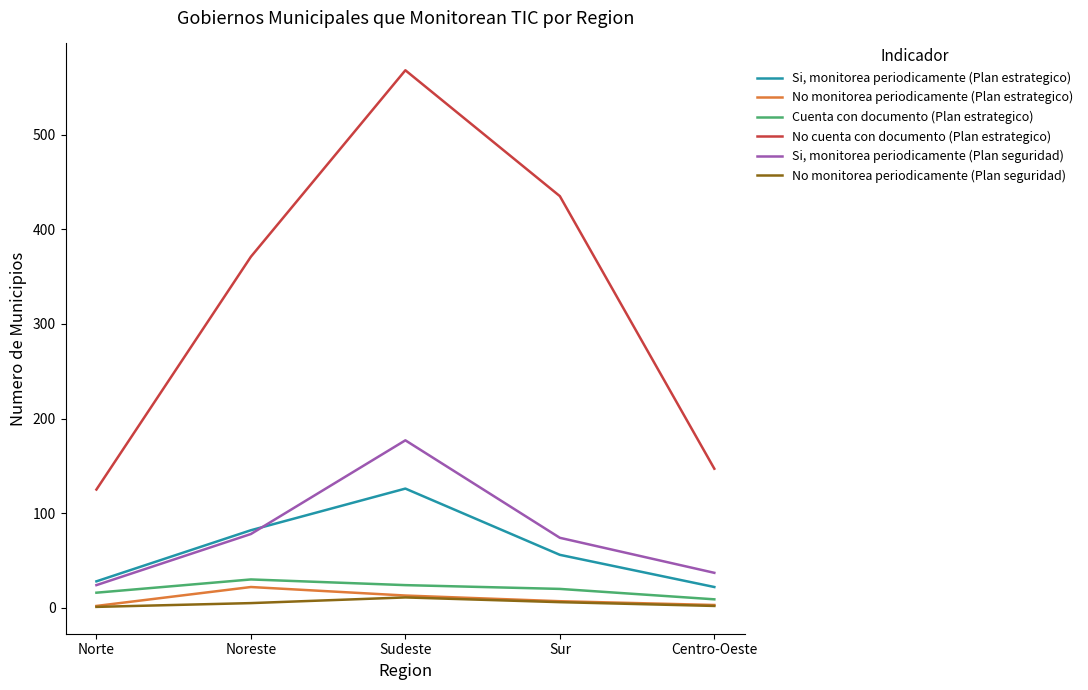

How many lines are shown in the chart?

6